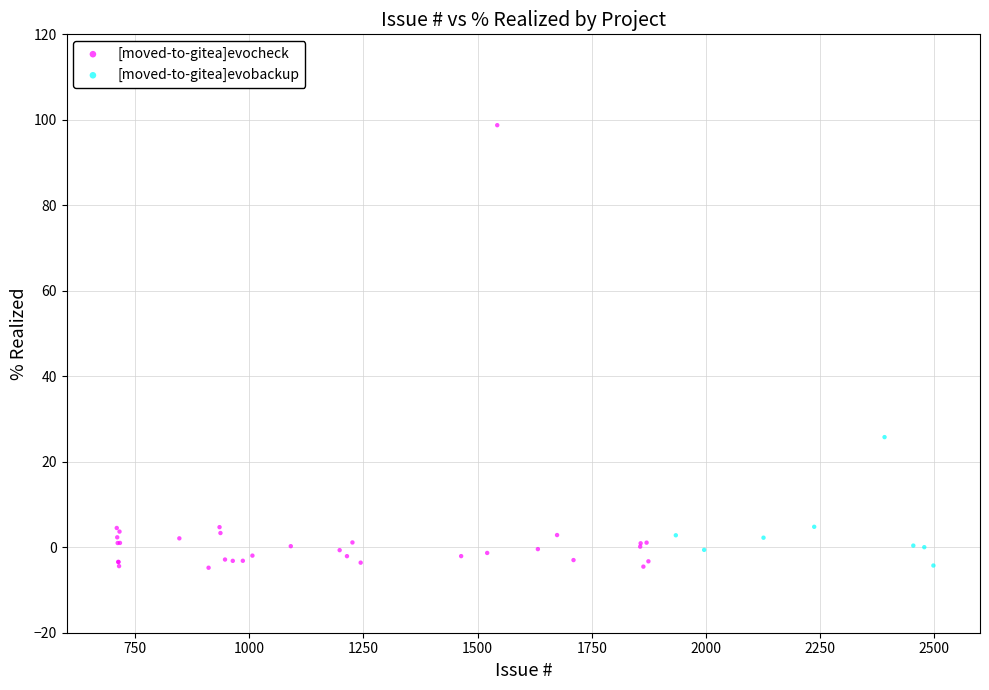

Which series reaches the maximum Y coordinate?

[moved-to-gitea]evocheck